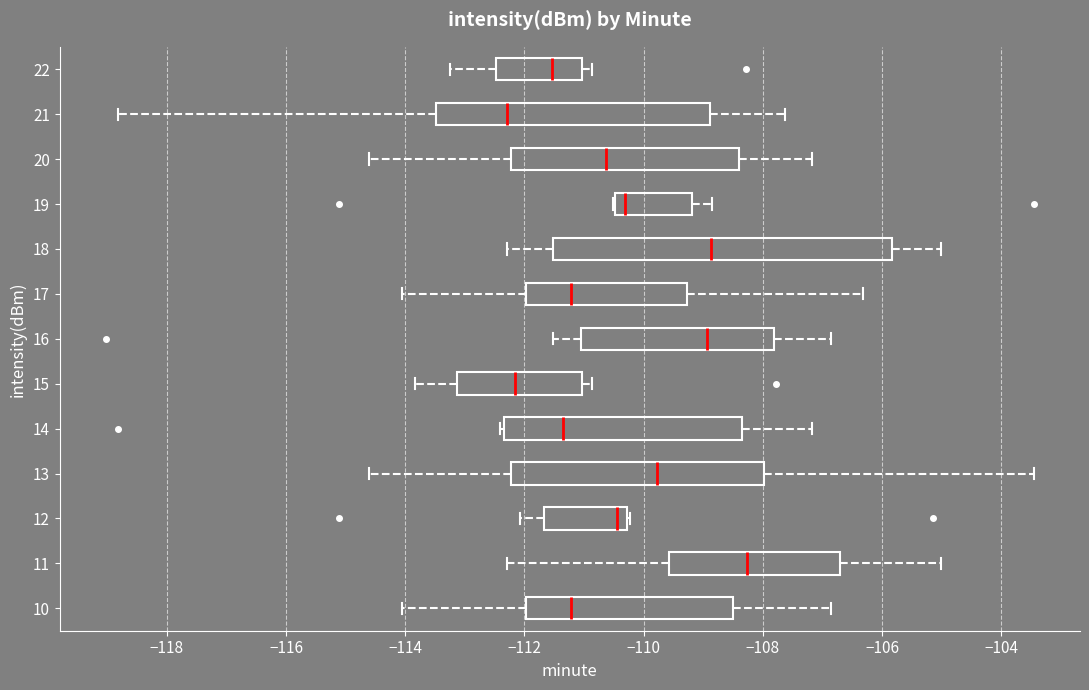

Reading bottom to top, transcribe this box plot: for each box, give where its median line is, the range the box spans, and where its two whiskers end, as read against the x-axis. The values are not printed on the chart, so give them approximately, as read against the axis.

10: median -111.2, box -112.0 to -108.6, whiskers -114.0 to -106.8
11: median -108.2, box -109.6 to -106.8, whiskers -112.2 to -105.0
12: median -110.4, box -111.6 to -110.2, whiskers -112.0 to -110.2
13: median -109.8, box -112.2 to -108.0, whiskers -114.6 to -103.4
14: median -111.4, box -112.4 to -108.4, whiskers -112.4 to -107.2
15: median -112.2, box -113.2 to -111.0, whiskers -113.8 to -110.8
16: median -109.0, box -111.0 to -107.8, whiskers -111.6 to -106.8
17: median -111.2, box -112.0 to -109.2, whiskers -114.0 to -106.4
18: median -108.8, box -111.6 to -105.8, whiskers -112.2 to -105.0
19: median -110.4 (just right of the box's left edge), box -110.4 to -109.2, whiskers -110.6 to -108.8
20: median -110.6, box -112.2 to -108.4, whiskers -114.6 to -107.2
21: median -112.2, box -113.4 to -108.8, whiskers -118.8 to -107.6
22: median -111.6, box -112.4 to -111.0, whiskers -113.2 to -110.8